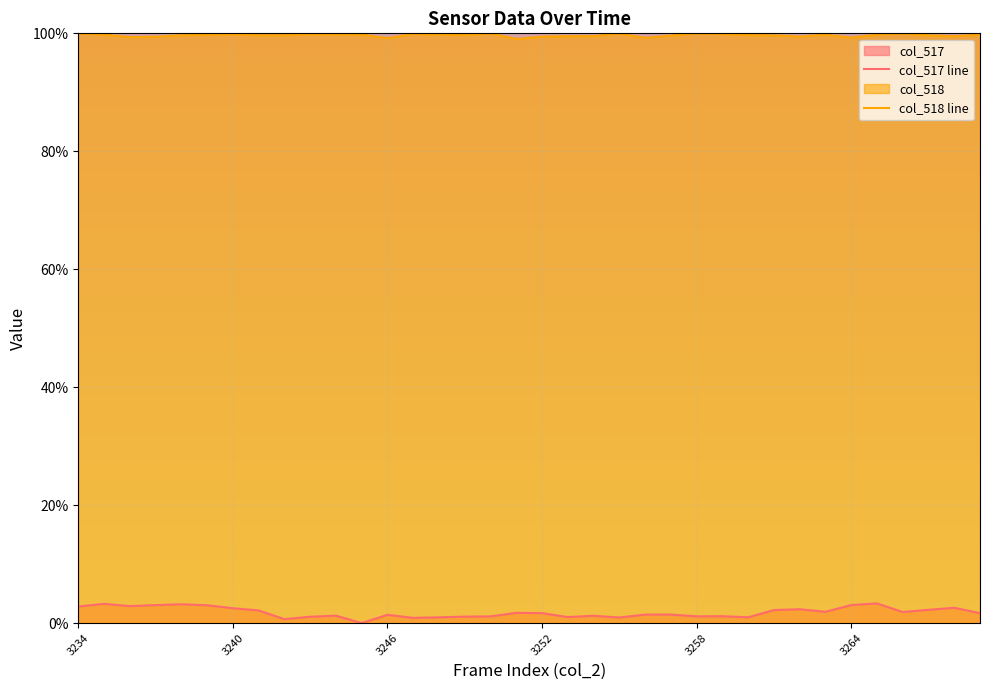

Rank the series by their average value, from lowest to highest.

col_517 line, col_518 line